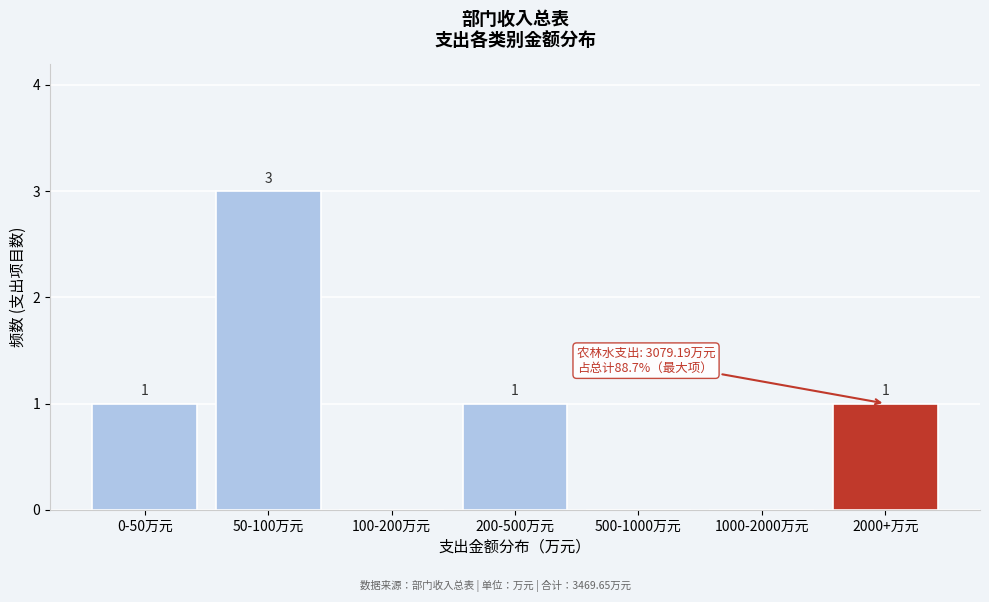

Reading left to right, transcribe all the data shown in this chart.

0-50万元=1	50-100万元=3	100-200万元=0	200-500万元=1	500-1000万元=0	1000-2000万元=0	2000+万元=1